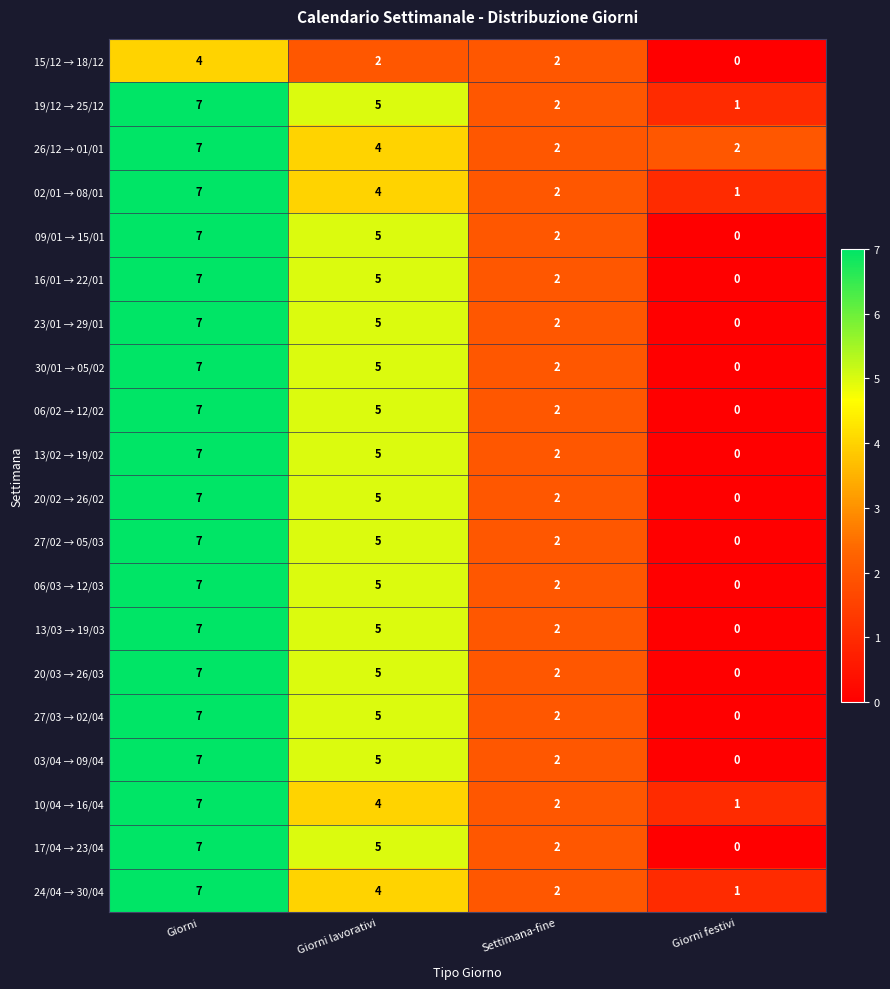

Count the number of data series in this chart.

20